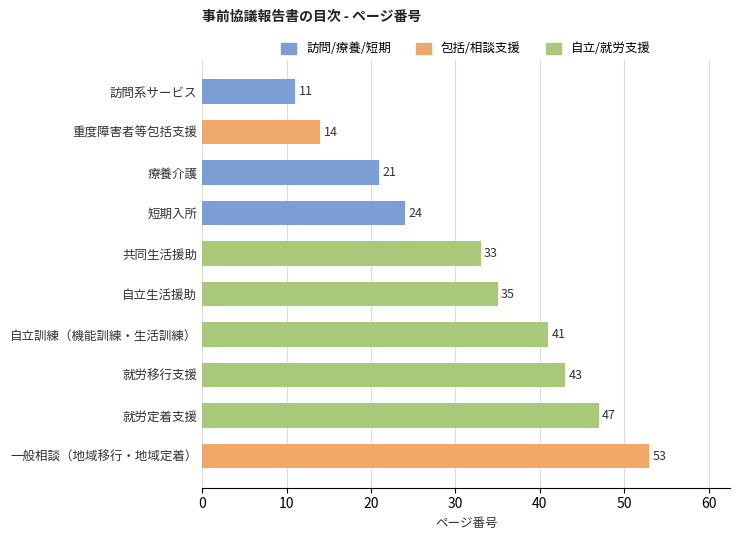

Which label corresponds to the smallest value in the chart?

訪問系サービス